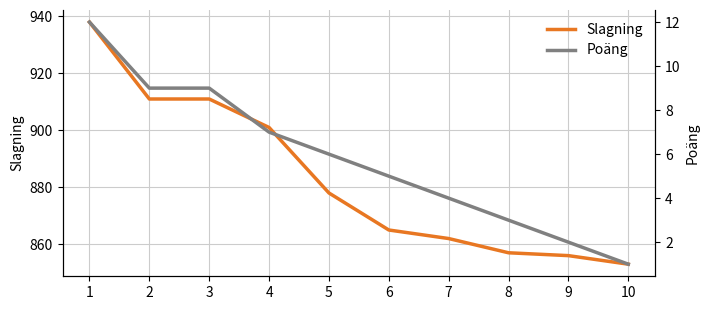

Does the chart display data point markers on the line(s)?

No